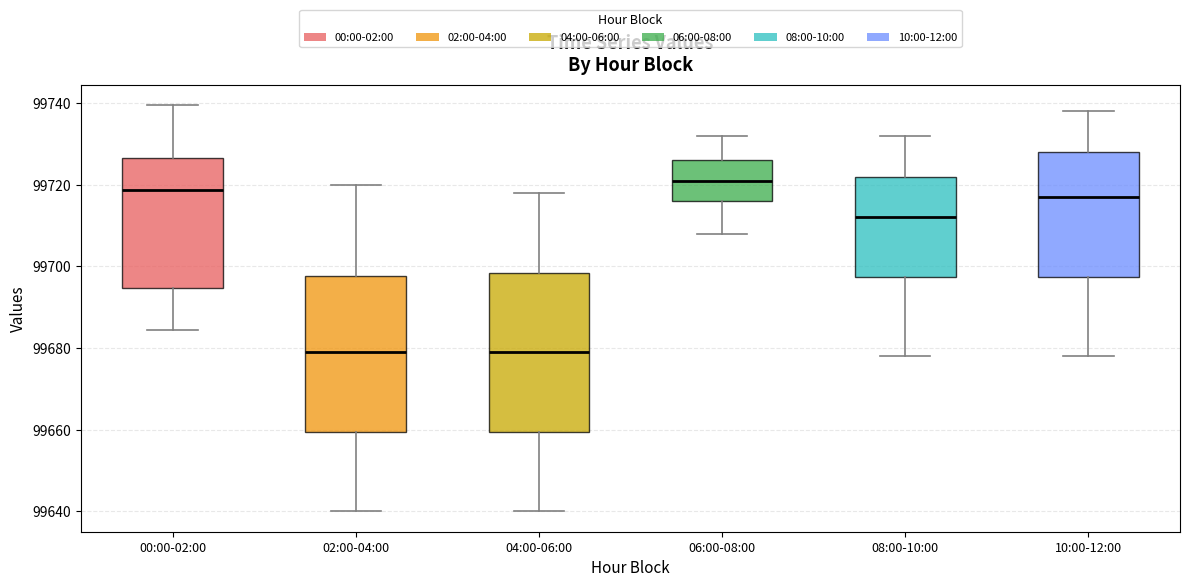

Reading left to right, transcribe this box plot: for each box, give where its median line is, the range the box spans, and where its two whiskers end, as read against the y-axis. The values are not printed on the chart, so give them approximately, as read against the axis.

00:00-02:00: median 99718, box 99694 to 99726, whiskers 99684 to 99740
02:00-04:00: median 99680, box 99660 to 99698, whiskers 99640 to 99720
04:00-06:00: median 99680, box 99660 to 99698, whiskers 99640 to 99718
06:00-08:00: median 99722, box 99716 to 99726, whiskers 99708 to 99732
08:00-10:00: median 99712, box 99698 to 99722, whiskers 99678 to 99732
10:00-12:00: median 99718, box 99698 to 99728, whiskers 99678 to 99738